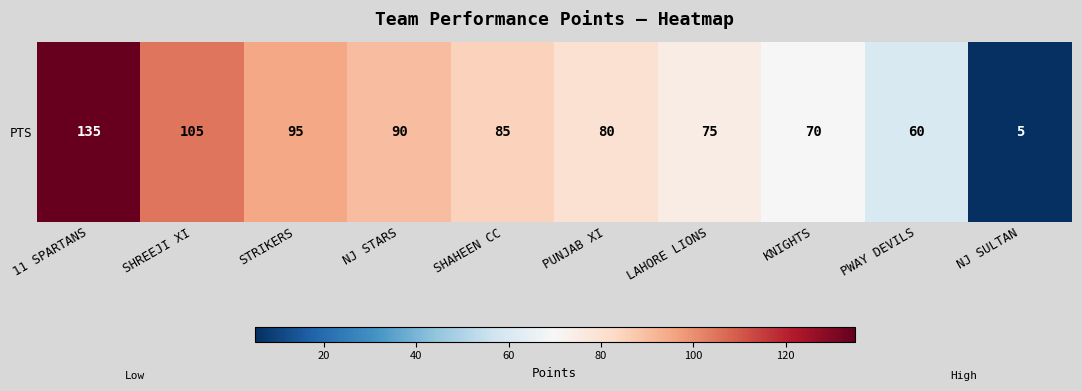

The chart shows a value of 135 at 11 SPARTANS. True or false?

True